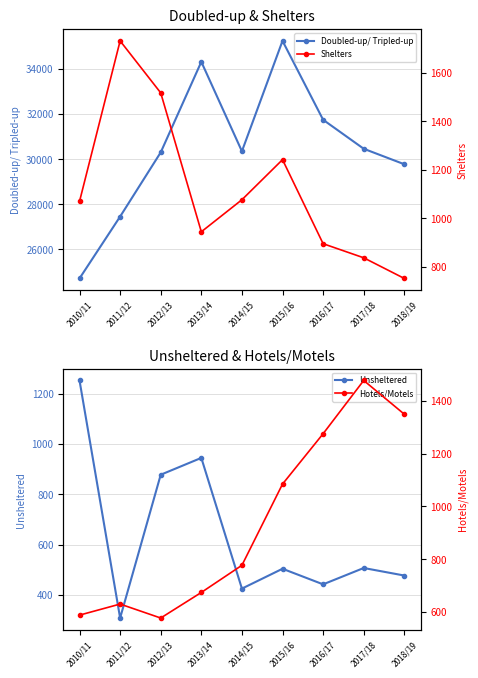

True or false: Hotels/Motels and Doubled-up/ Tripled-up cross at least once.

False